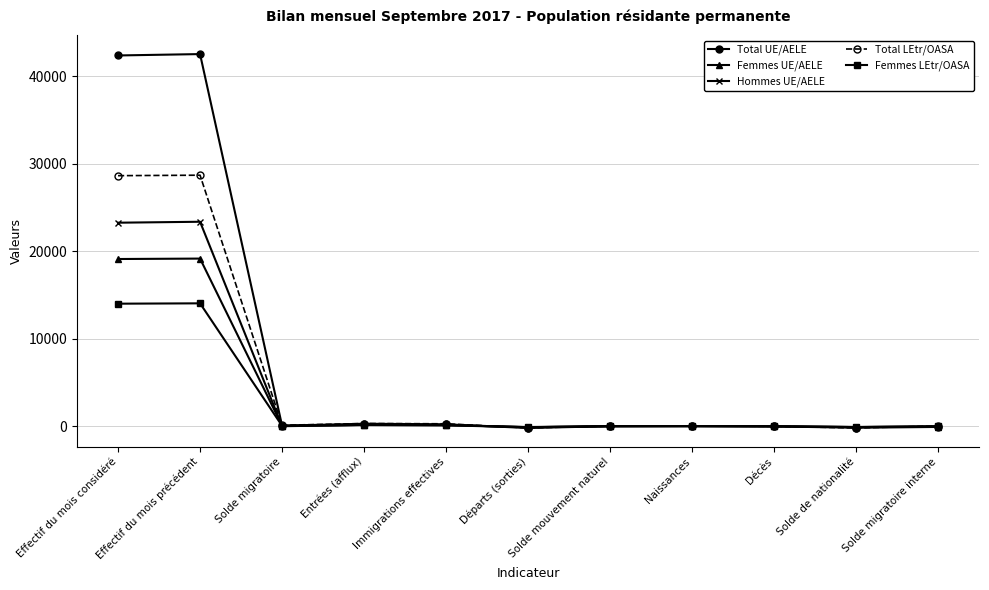

At how many categories does at least one series exceed 33731?

2